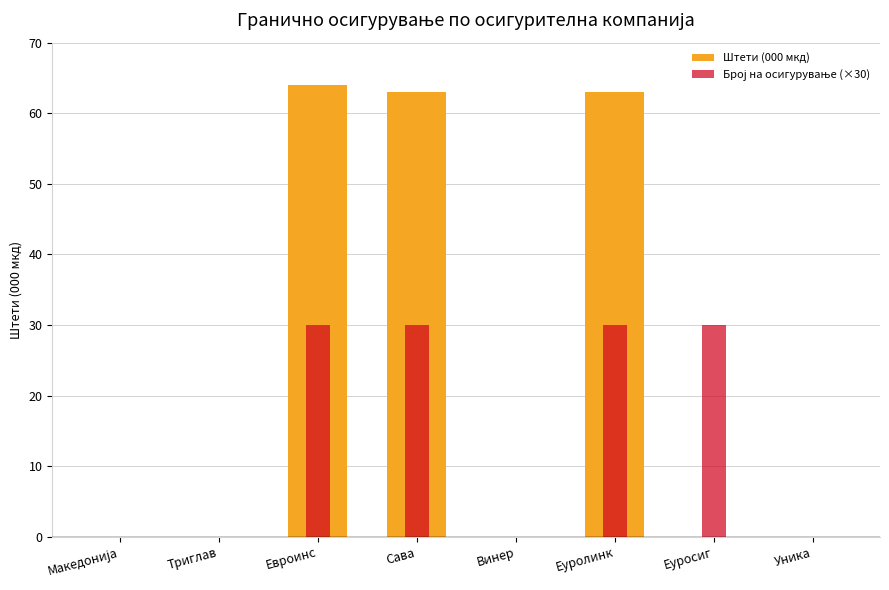

The value of Број на осигурување (×30) at Еуролинк is 20. True or false?

False